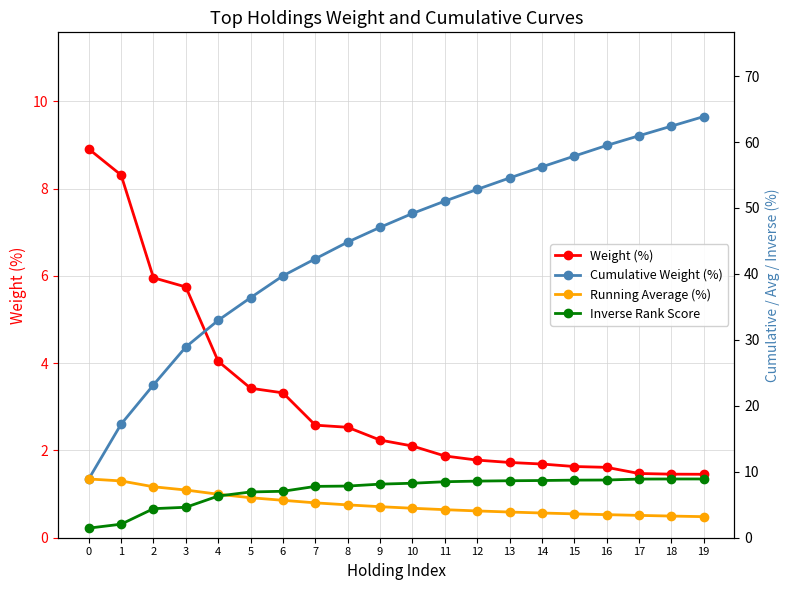

List the labels in order of Weight (%) value, largest first.

0, 1, 2, 3, 4, 5, 6, 7, 8, 9, 10, 11, 12, 13, 14, 15, 16, 17, 18, 19